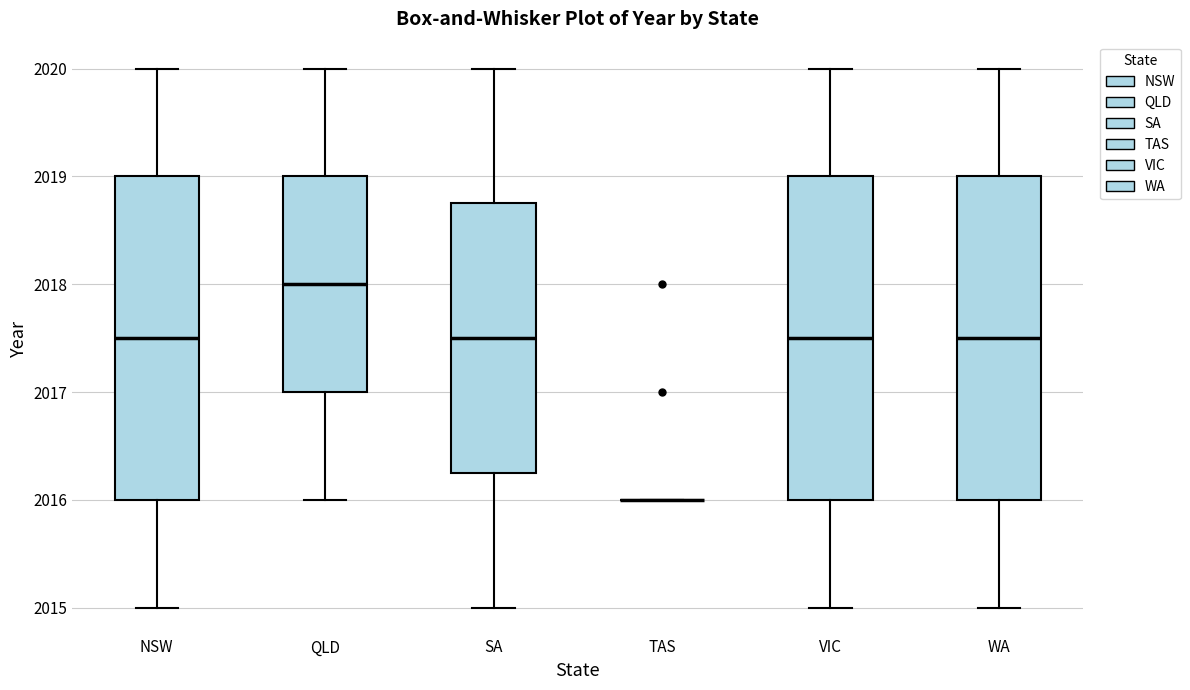

Where is the upper edge of the box for WA on the y-axis? The values are not printed on the chart, so give them approximately, as read against the axis.

2019.0